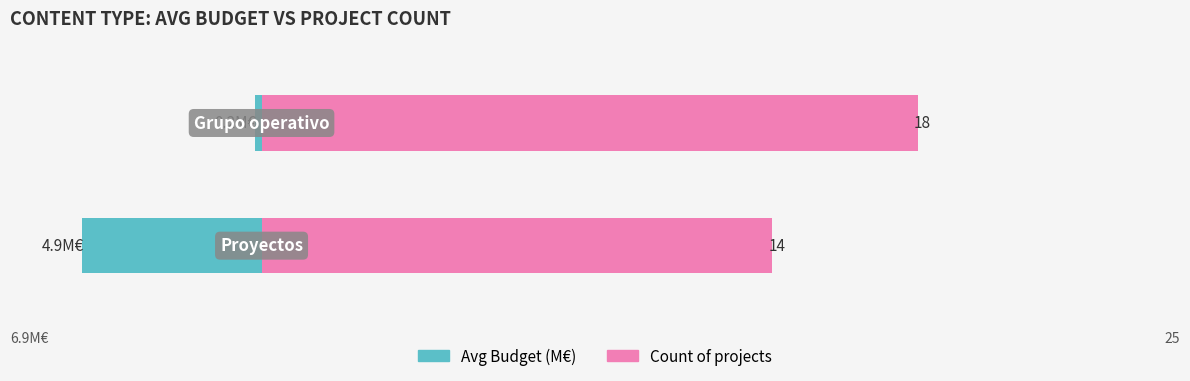

Reading left to right, extract all data points from this chart.

Avg Budget (M€): -4.9	-0.2
Count: 14.0	18.0